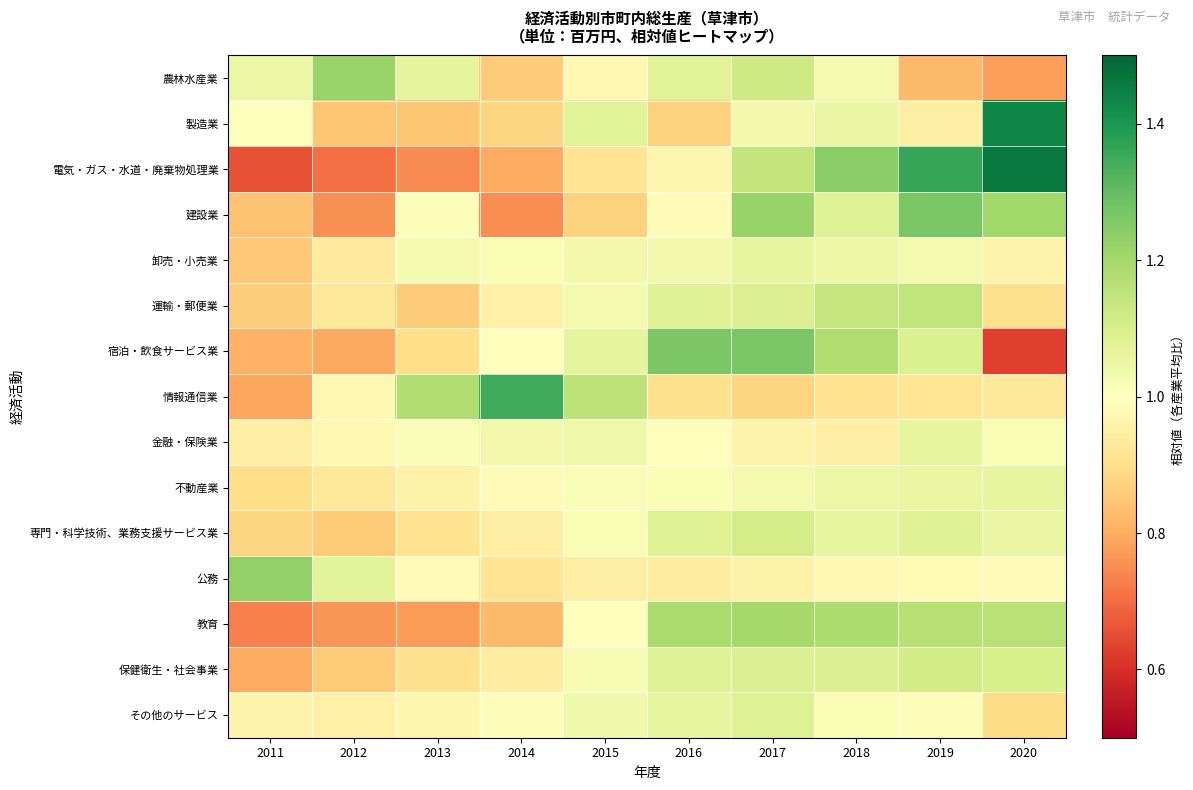

Which category has the highest value across all series?

2020